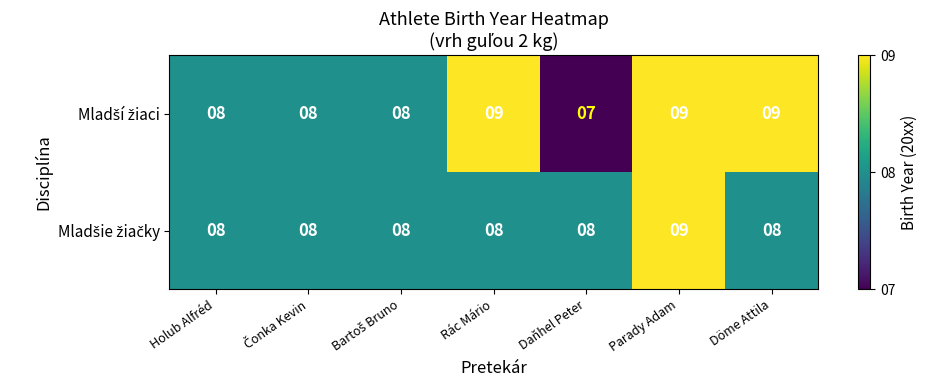

What is the smallest value displayed?

7